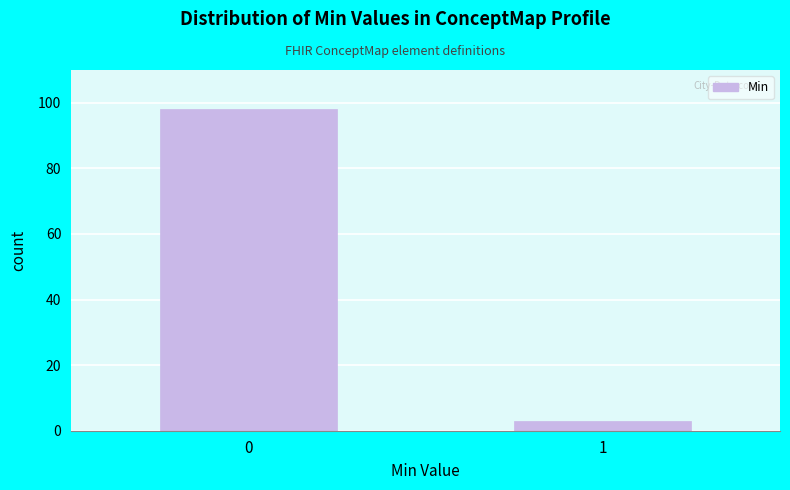

Reading right to left, what are all the values shown in this chart?

3	98